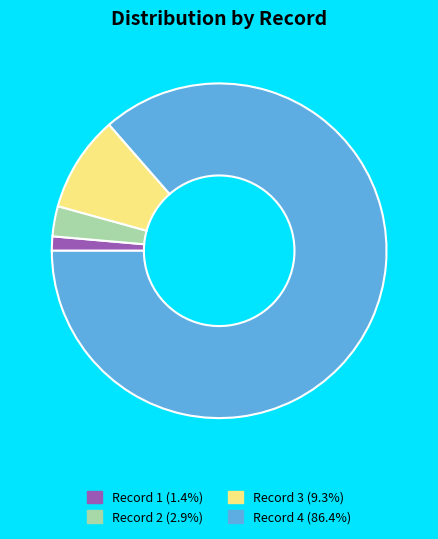

Combined, do Record 1 (1.4%) and Record 3 (9.3%) account for over 50%?

No